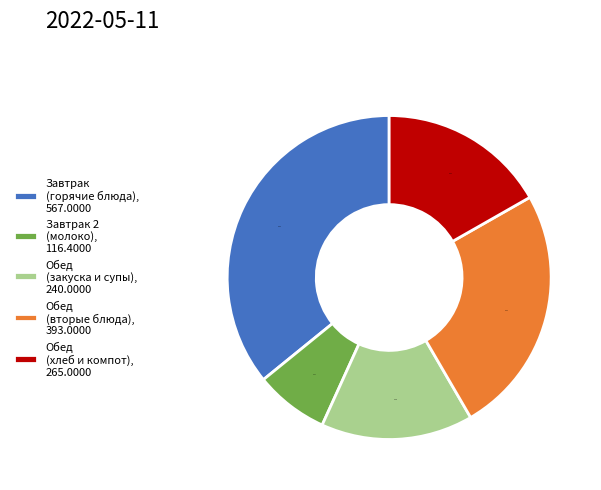

Count the number of slices in the pie.

5